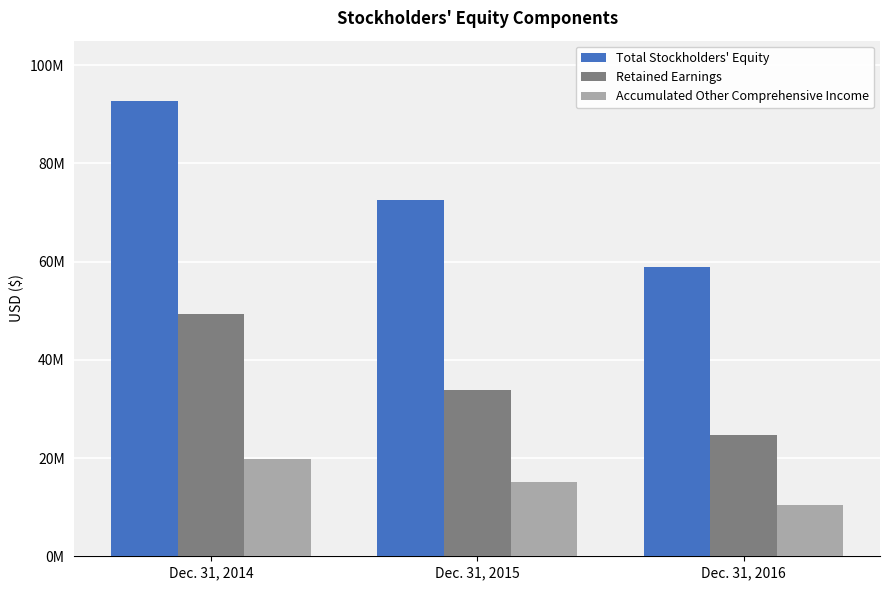

What are all the series names shown in the legend?

Total Stockholders' Equity, Retained Earnings, Accumulated Other Comprehensive Income